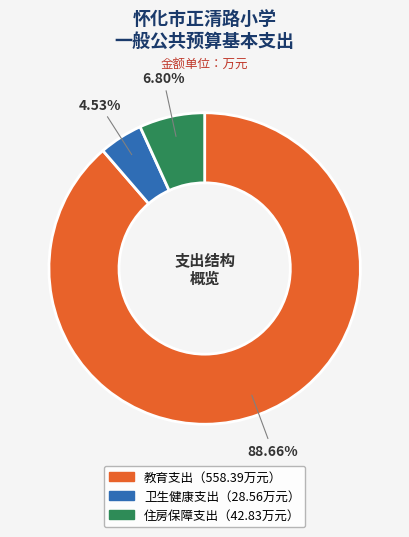

Count the number of slices in the pie.

3